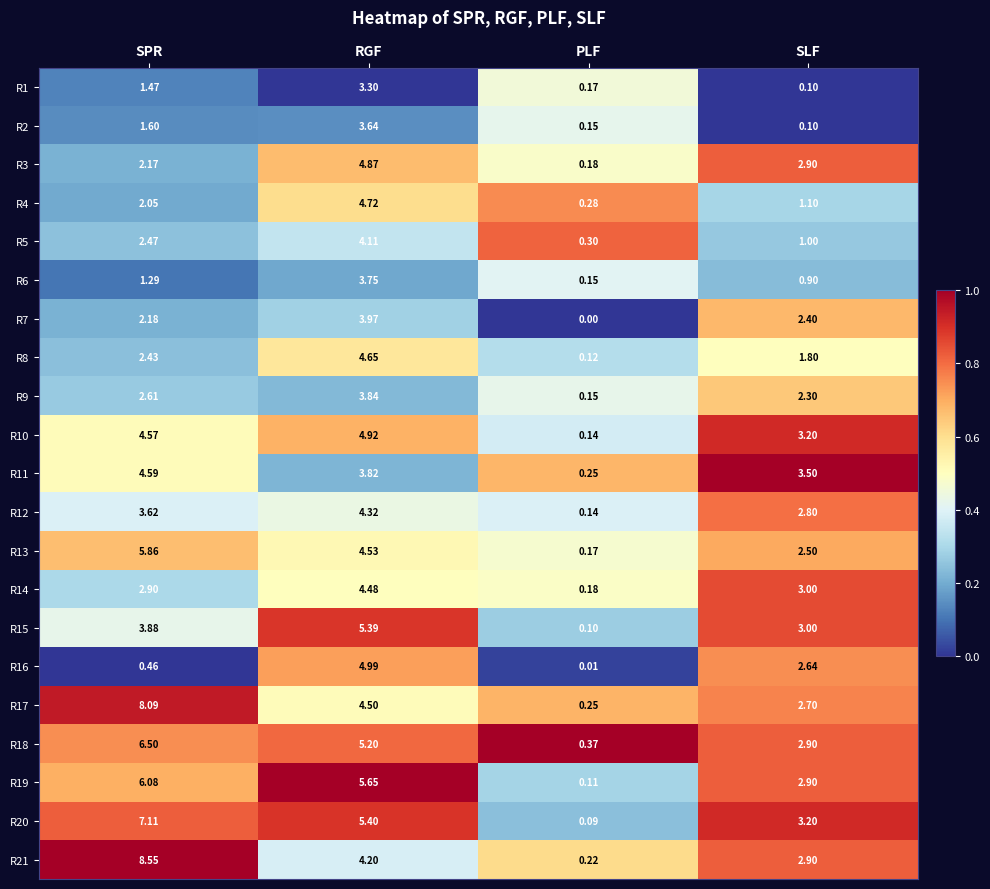

Rank the categories by R5 value from lowest to highest.

PLF, SLF, SPR, RGF